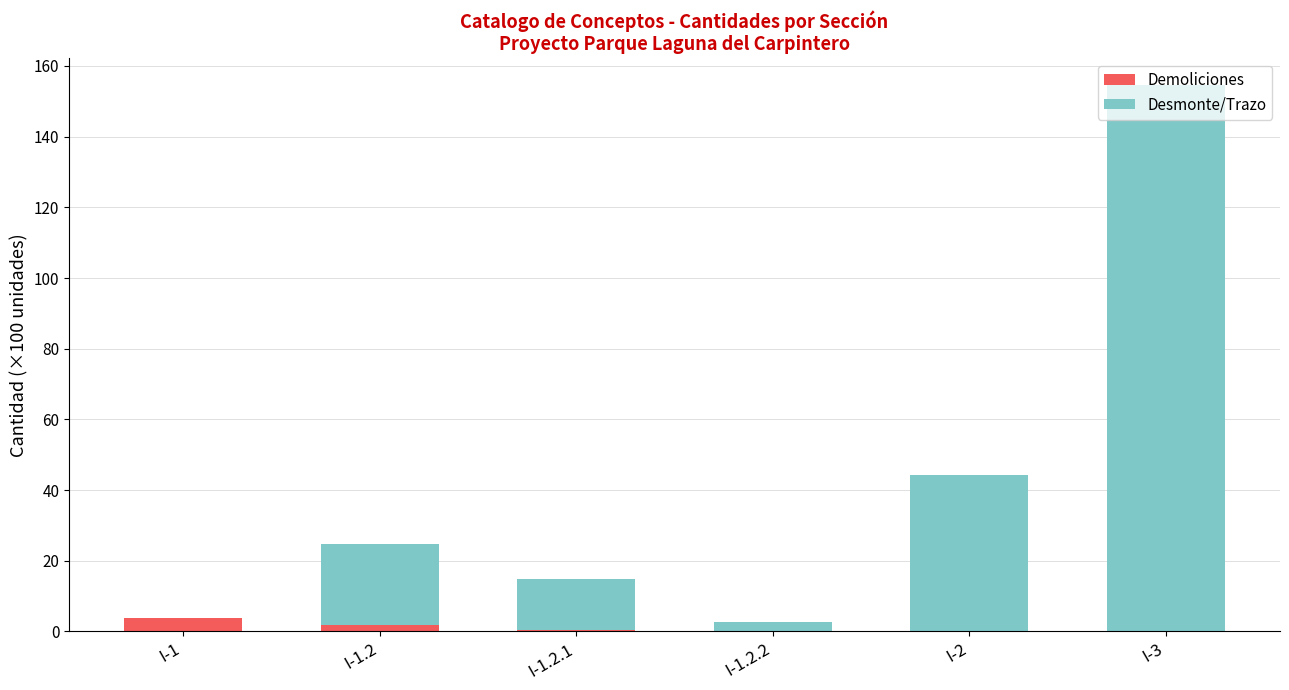

What is the sum of all Demoliciones values?

6.3